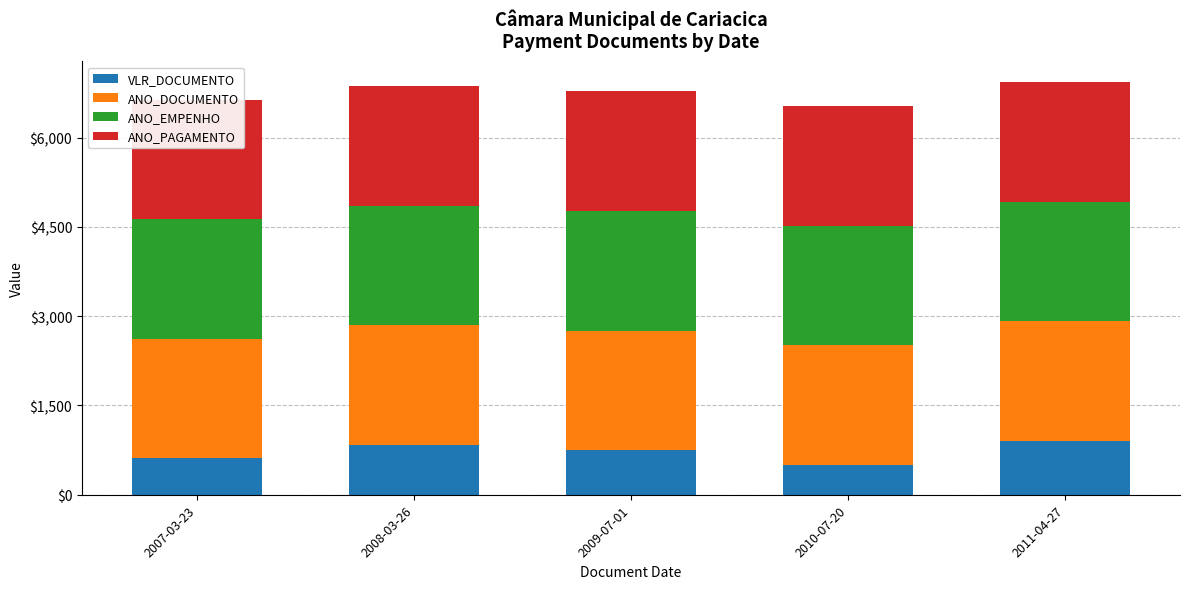

At which label does VLR_DOCUMENTO reach its minimum?

2010-07-20